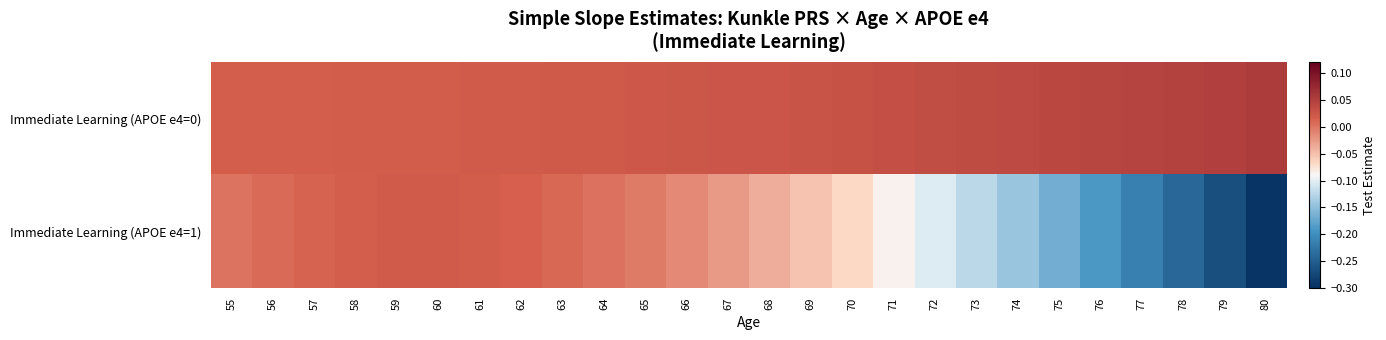

Which series changed the most between 61 and 70?

Immediate Learning (APOE e4=1)